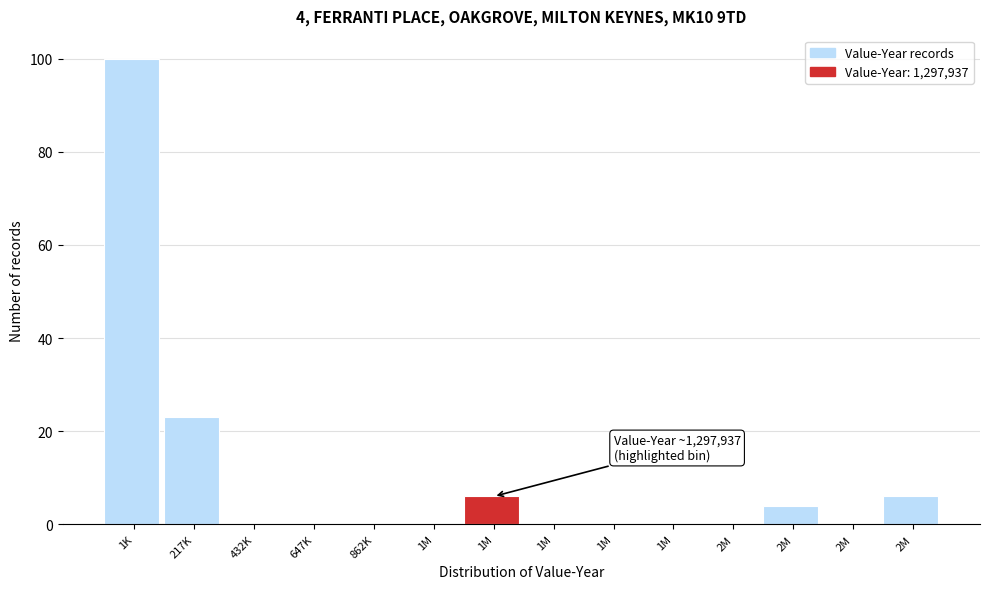

Are the bars horizontal?

No